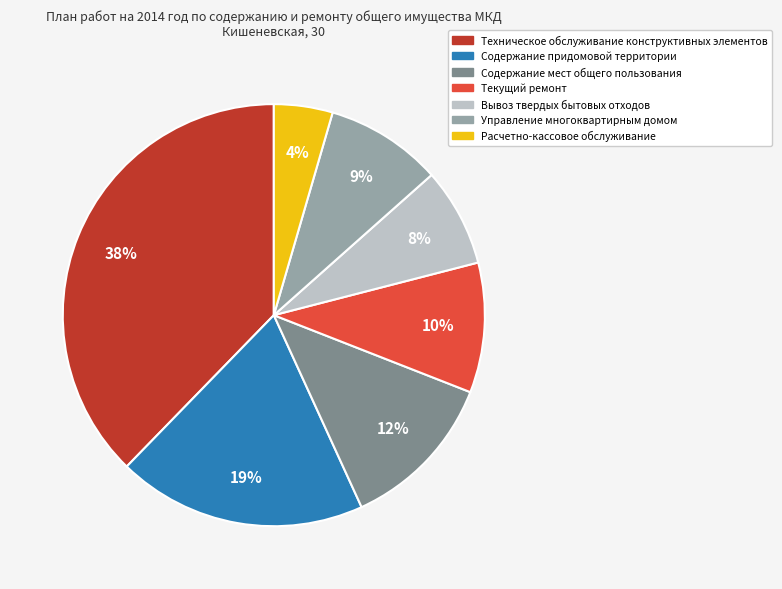

Is the sum of Управление многоквартирным домом and Техническое обслуживание конструктивных элементов greater than half?

No